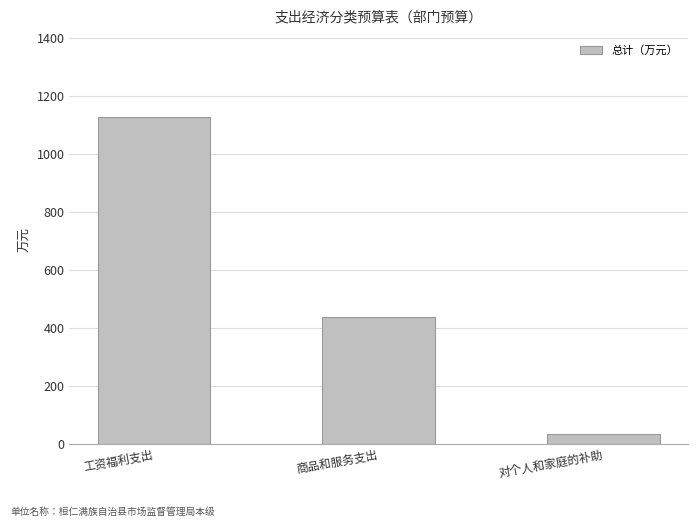

What is the change in value from 工资福利支出 to 商品和服务支出?

-690.7